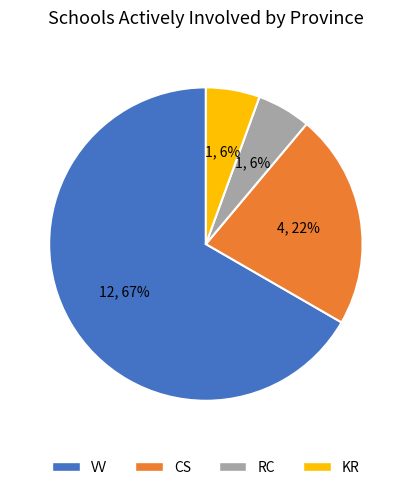

Which category has the biggest portion of the pie?

VV